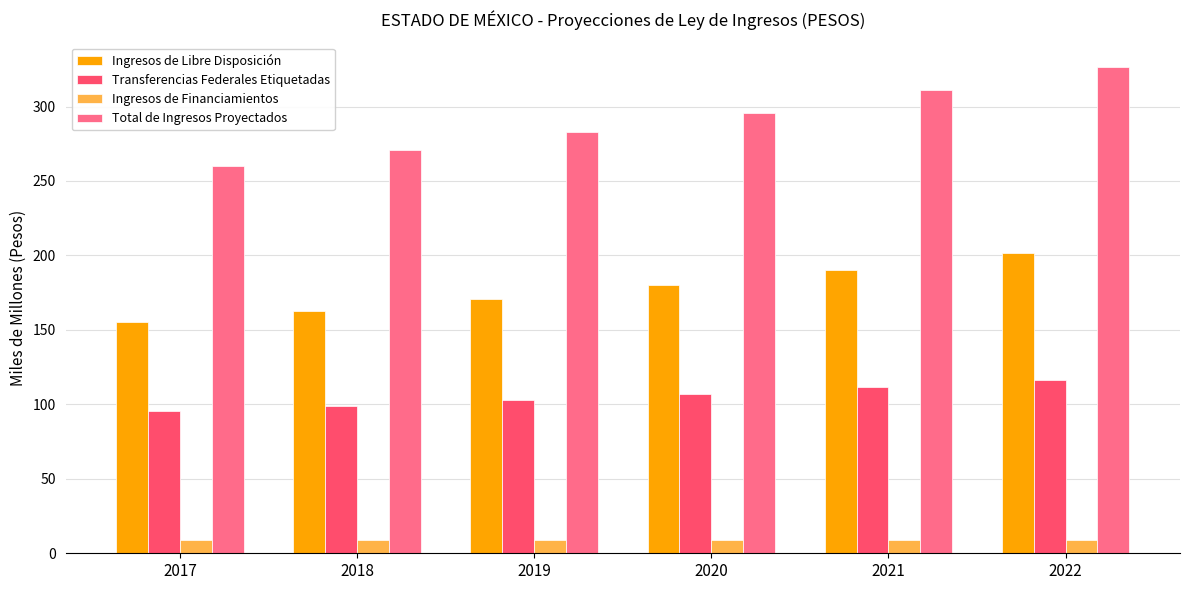

At which label is Total de Ingresos Proyectados closest to 293?

2020